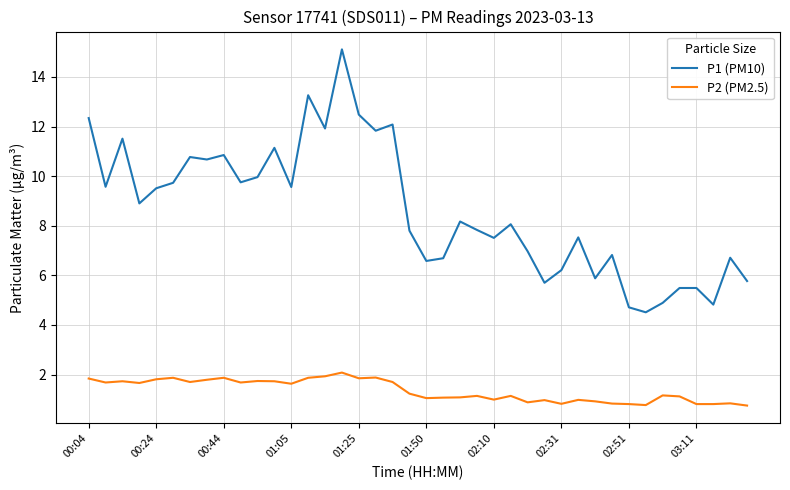

What is the lowest value of the P1 (PM10) series?

4.5